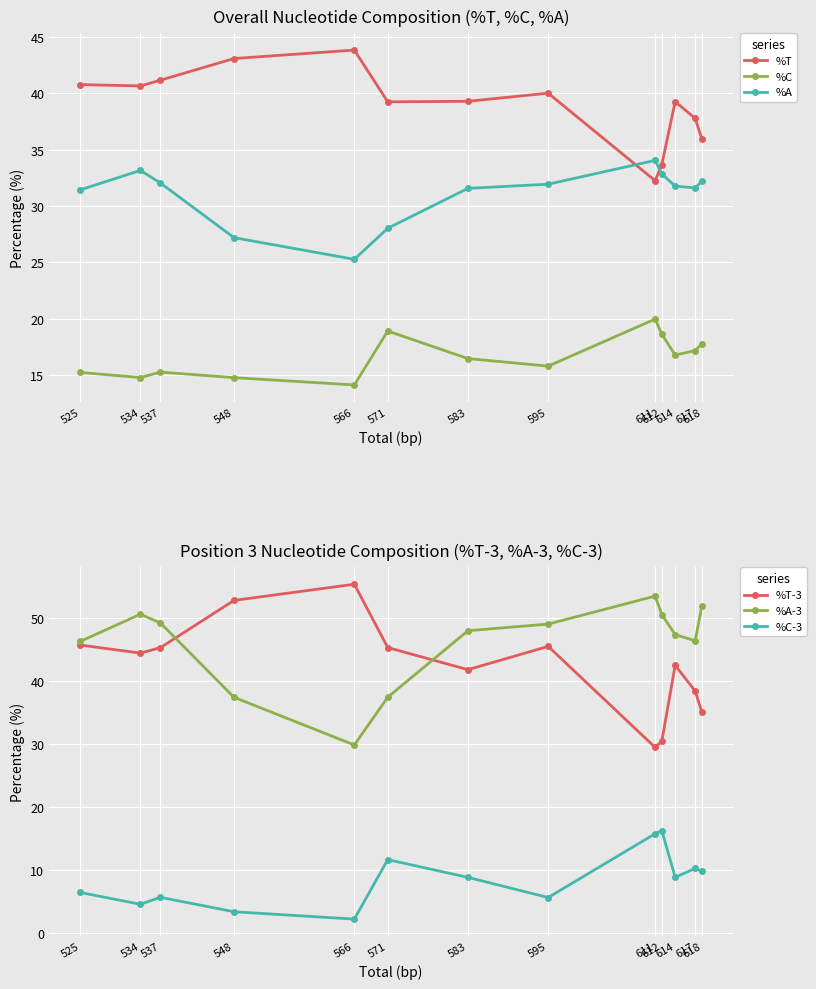

Does the chart display data point markers on the line(s)?

Yes